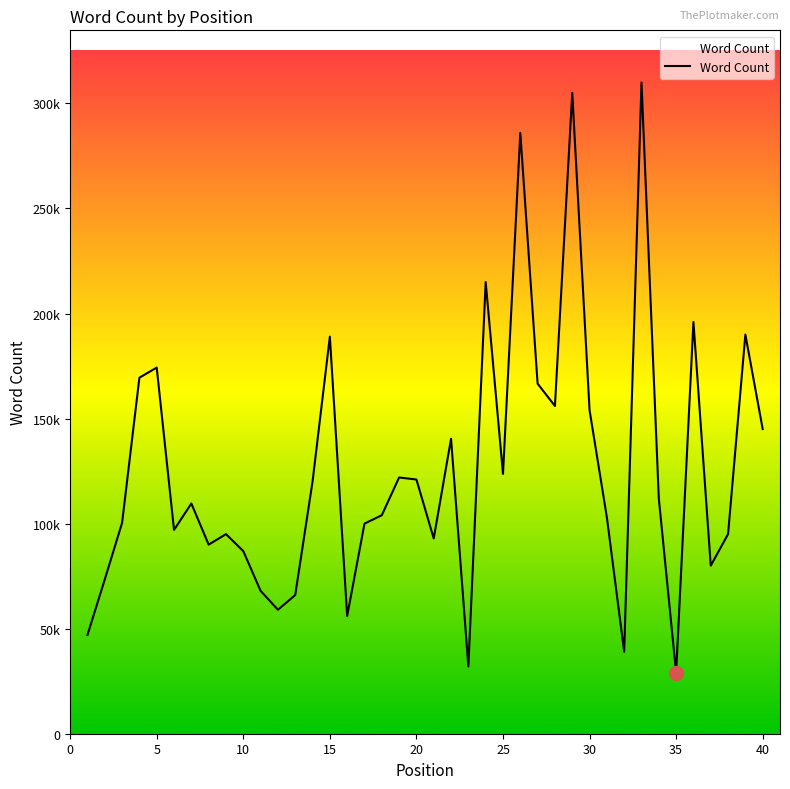

Does the chart display data point markers on the line(s)?

No